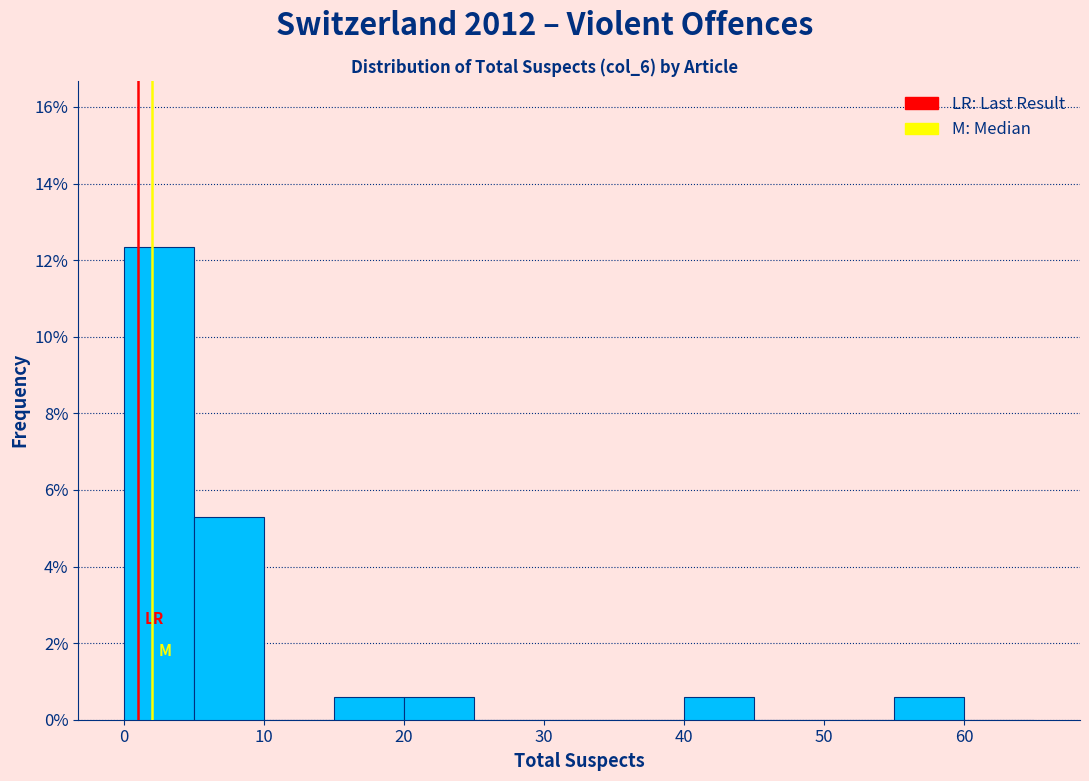

Reading left to right, transcribe this chart: for each bar, give the range it covers on the x-axis and its height. The values are not printed on the chart, so give them approximately, as read against the axis.

0 to 5: 12.4
5 to 10: 5.2
10 to 15: 0
15 to 20: 0.6
20 to 25: 0.6
25 to 30: 0
30 to 35: 0
35 to 40: 0
40 to 45: 0.6
45 to 50: 0
50 to 55: 0
55 to 60: 0.6
60 to 65: 0